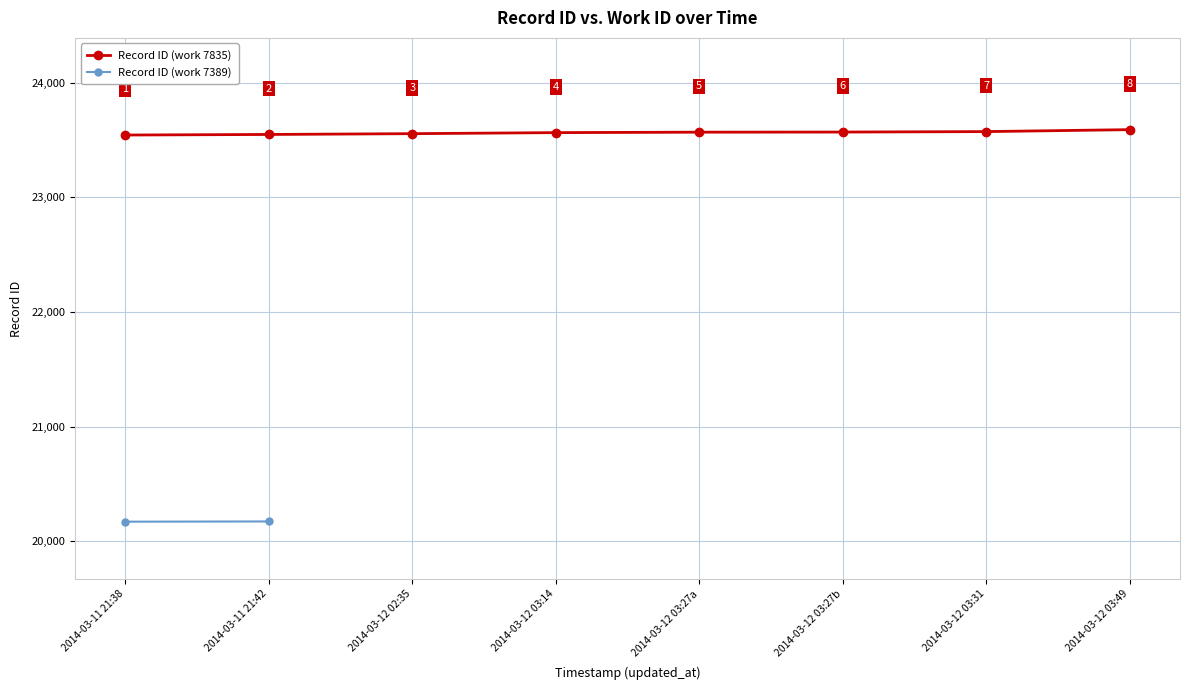

What is the label of the 4th point from the right?

2014-03-12 03:27a